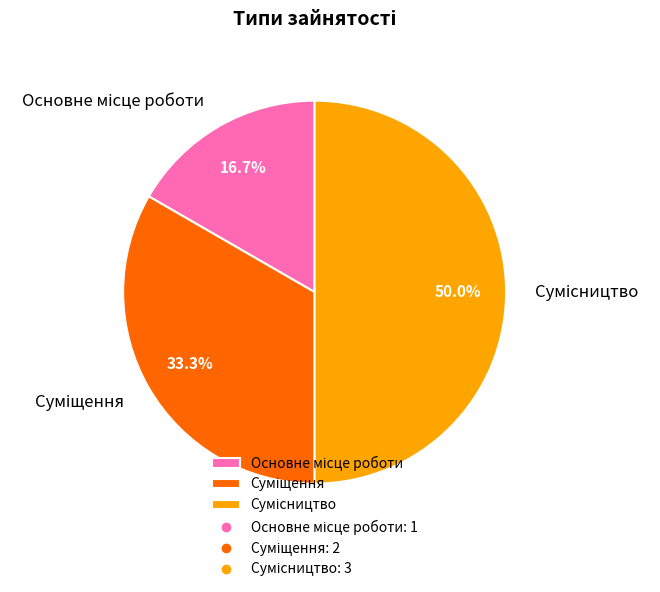

To the nearest percent, what is the difference between the Суміщення and Сумісництво slice percentages?

17%